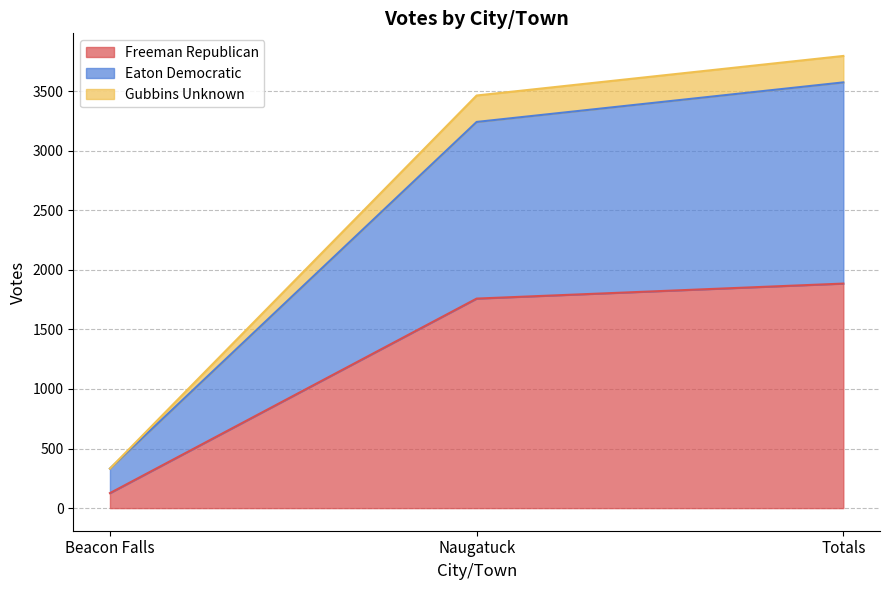

How many data points does each series have?

3